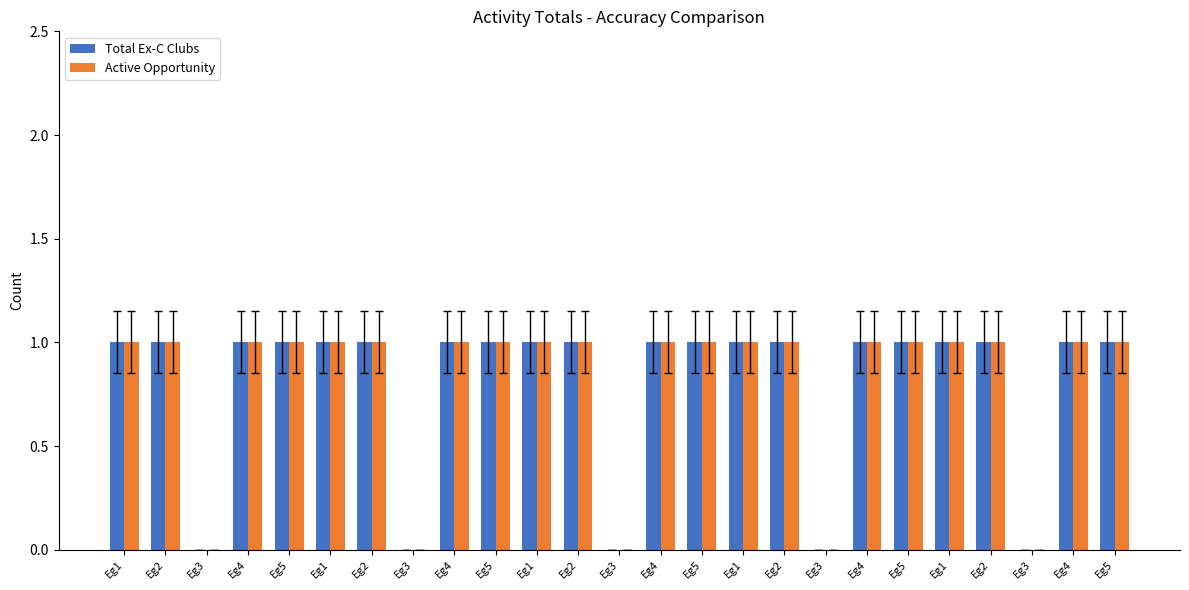

How many data points does each series have?

25